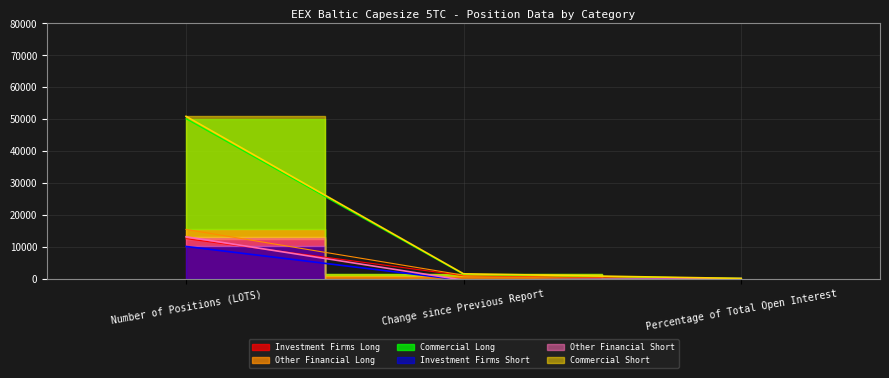

What is the value of the Commercial Short point at the 3rd from the left?

25.8